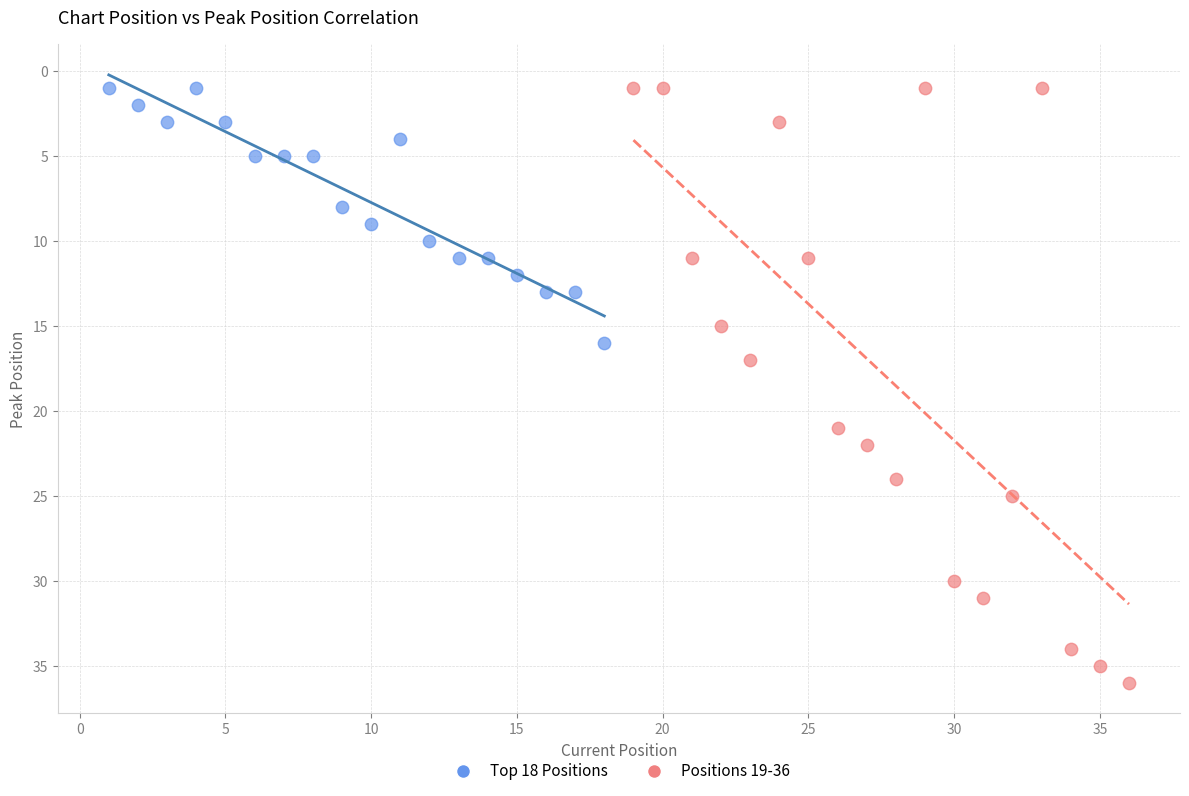

Which series has the widest spread of Y values?

Positions 19-36